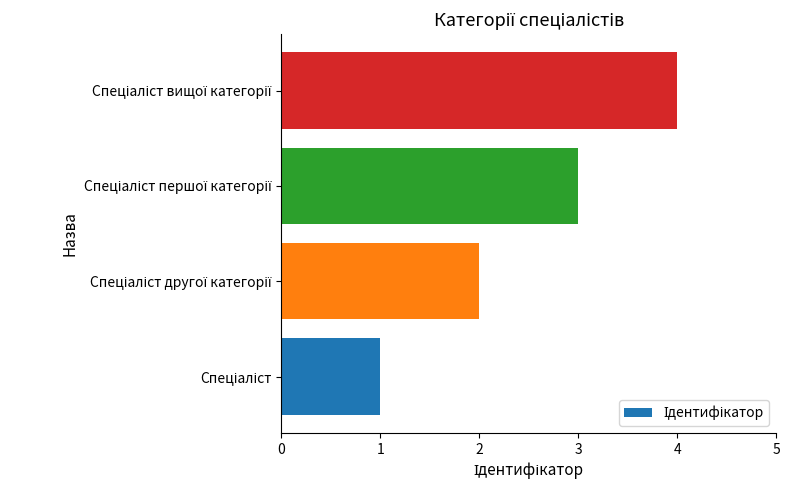

What is the maximum value shown in the chart?

4